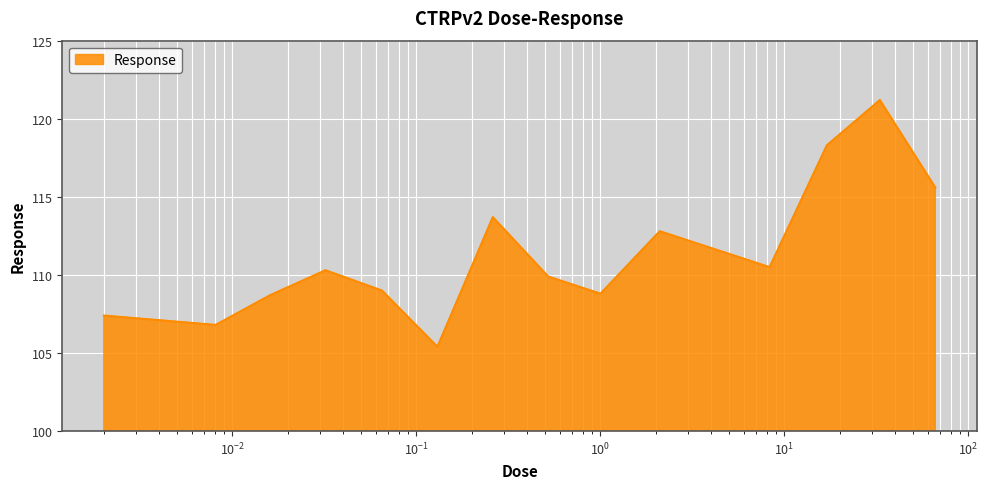

What is the difference between the maximum and minimum values?

15.8